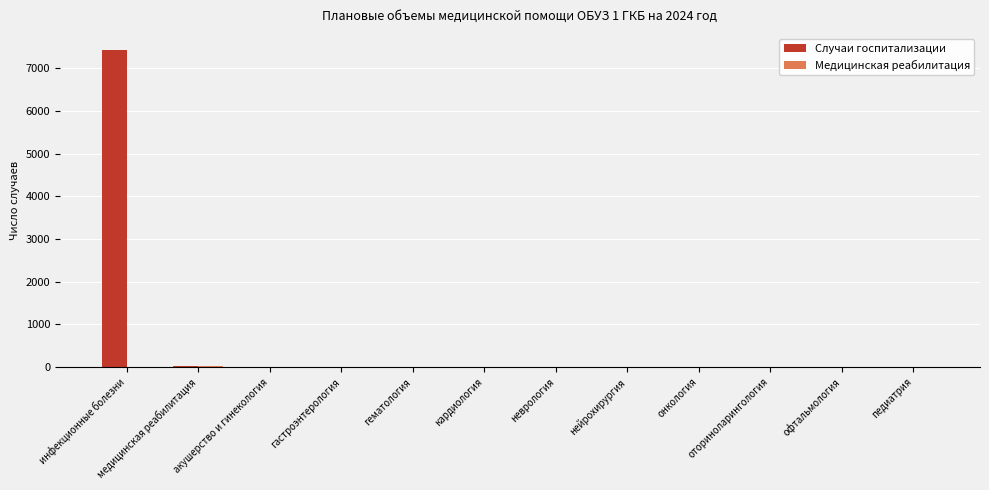

At which category is the sum across all series the highest?

инфекционные болезни